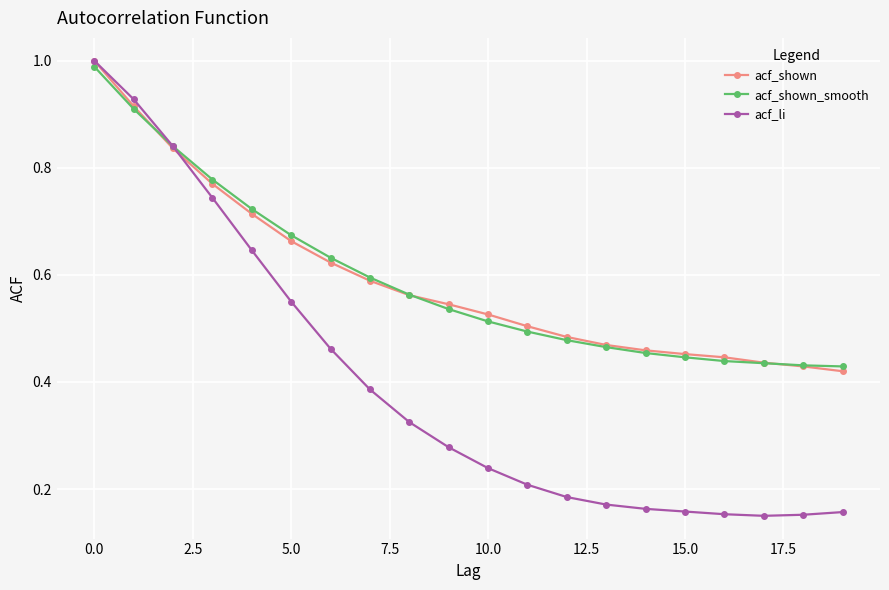

Which series has the largest range (max minus min)?

acf_li